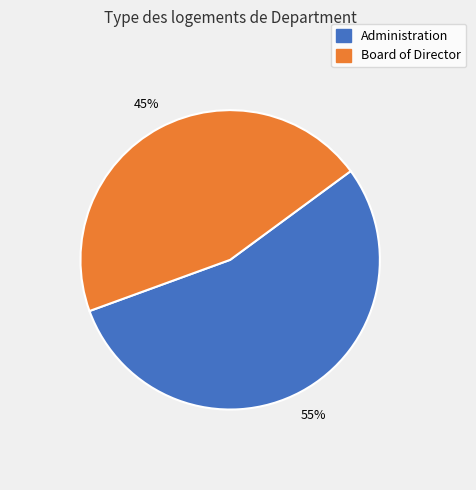

Count the number of slices in the pie.

2